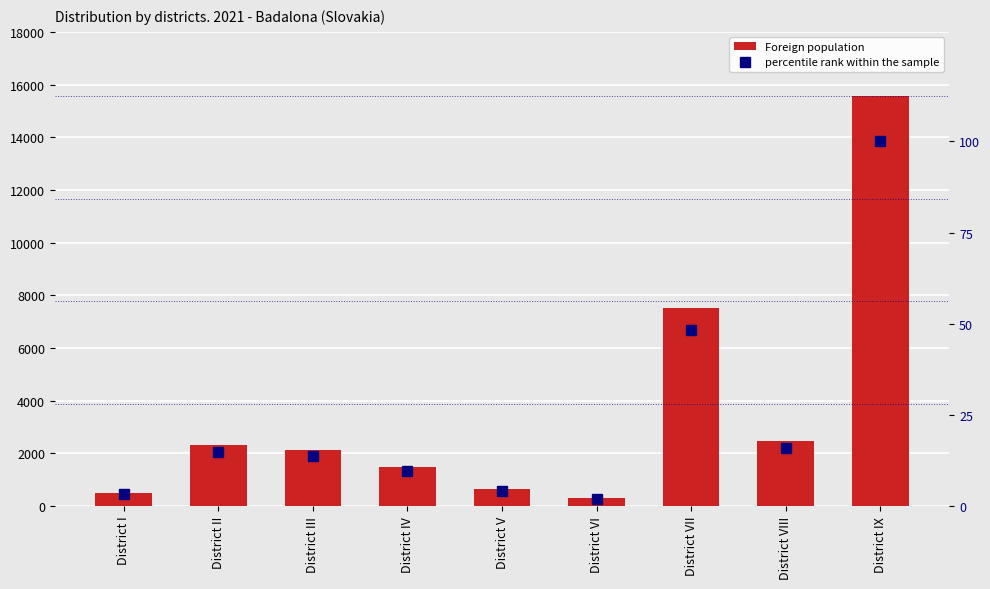

Which has a higher value, District VII or District IX?

District IX